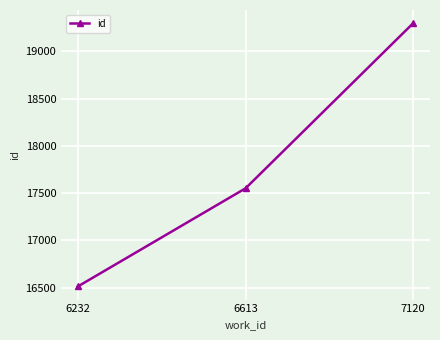

Which label corresponds to the largest value in the chart?

7120